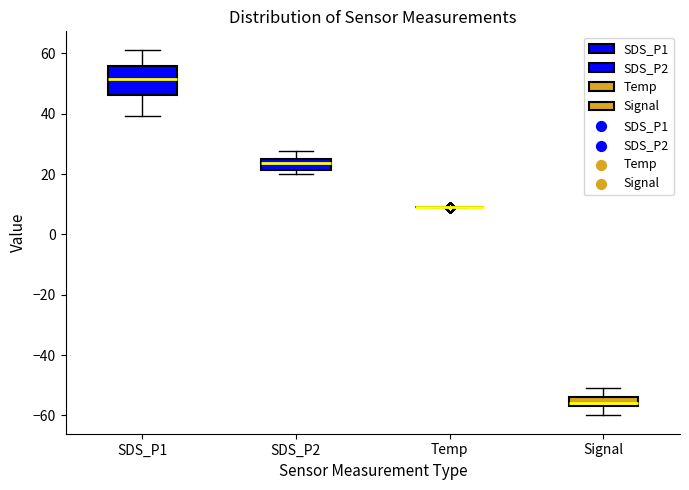

Which box is the tallest, from its lower edge to its upper edge?

SDS_P1